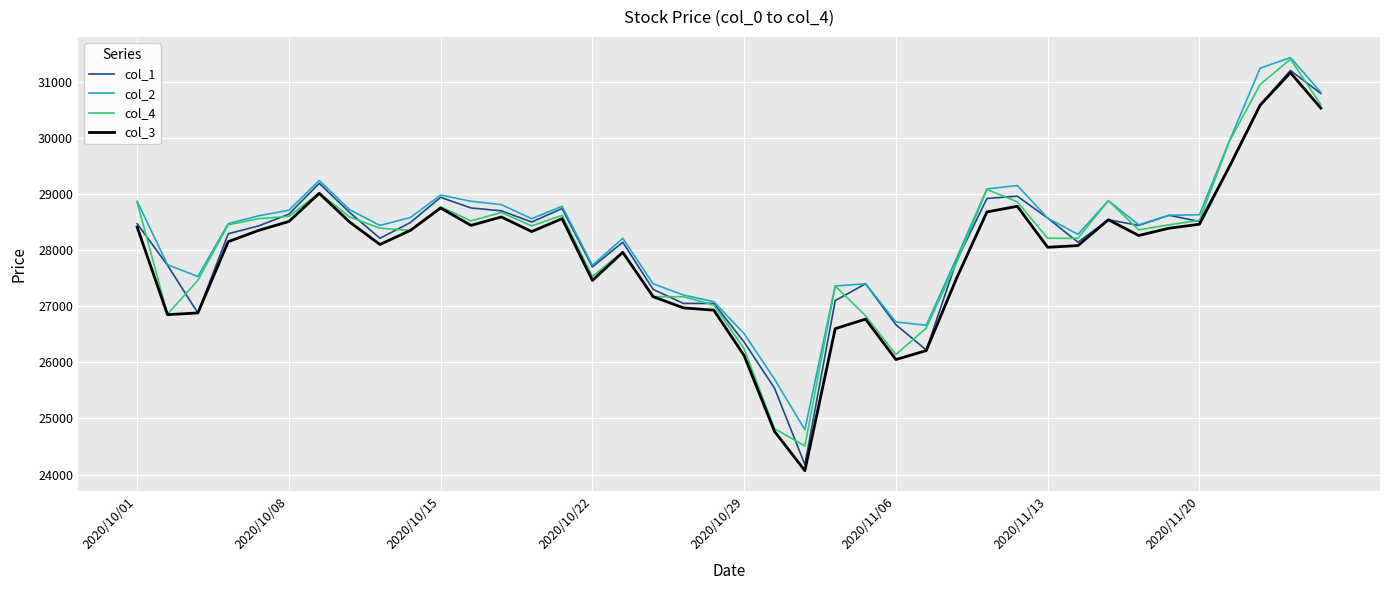

What is the greatest value displayed?

31430